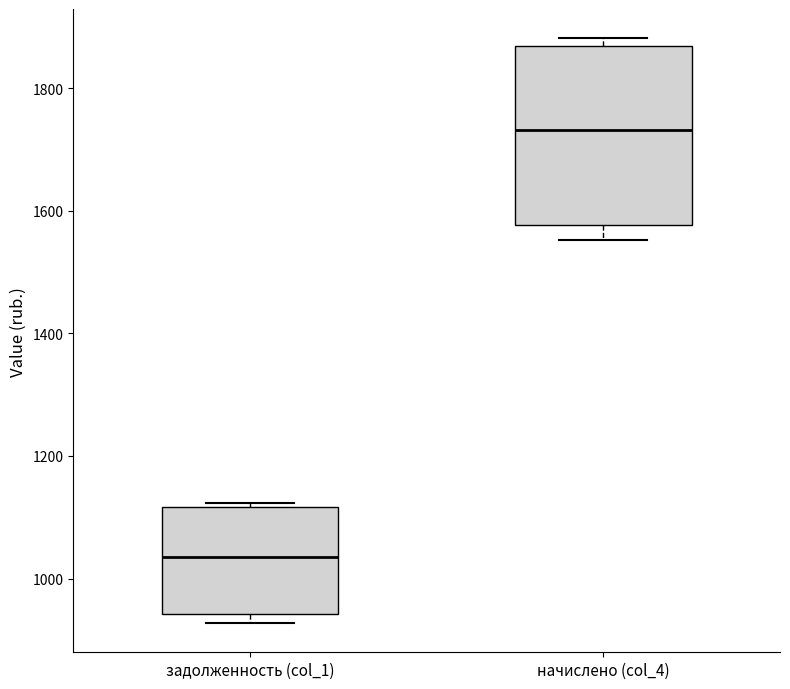

Which box's median line is the lowest?

задолженность (col_1)